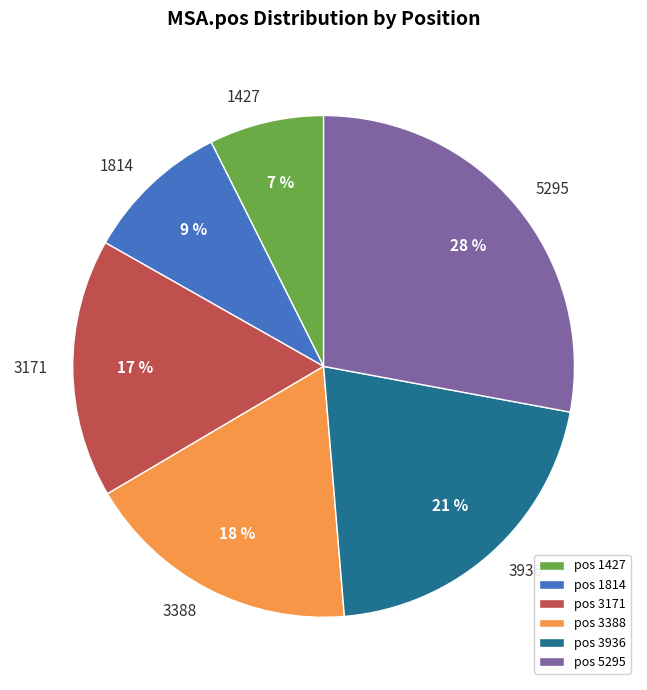

Does 5295 represent more than half of the total?

No